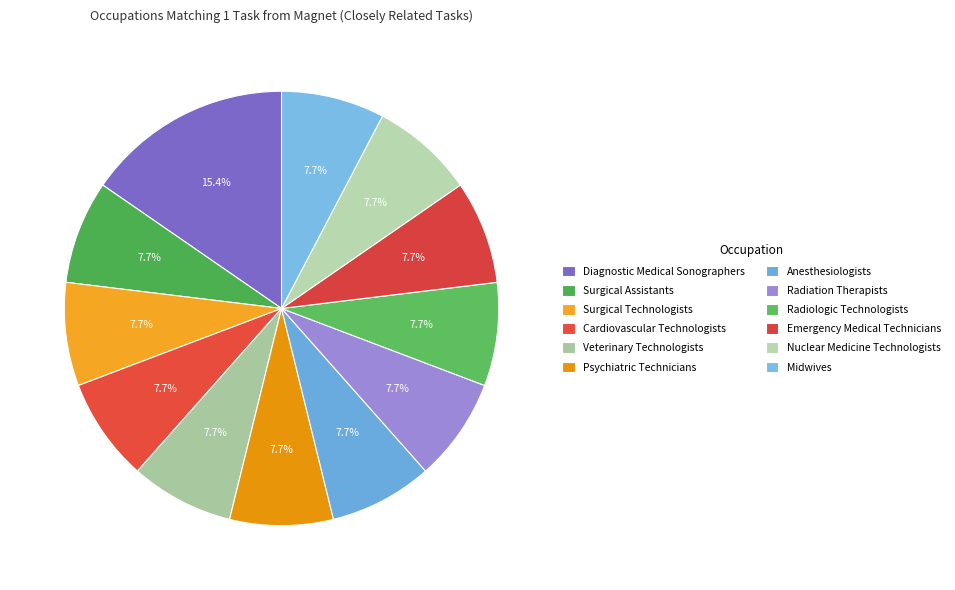

Count the number of slices in the pie.

12